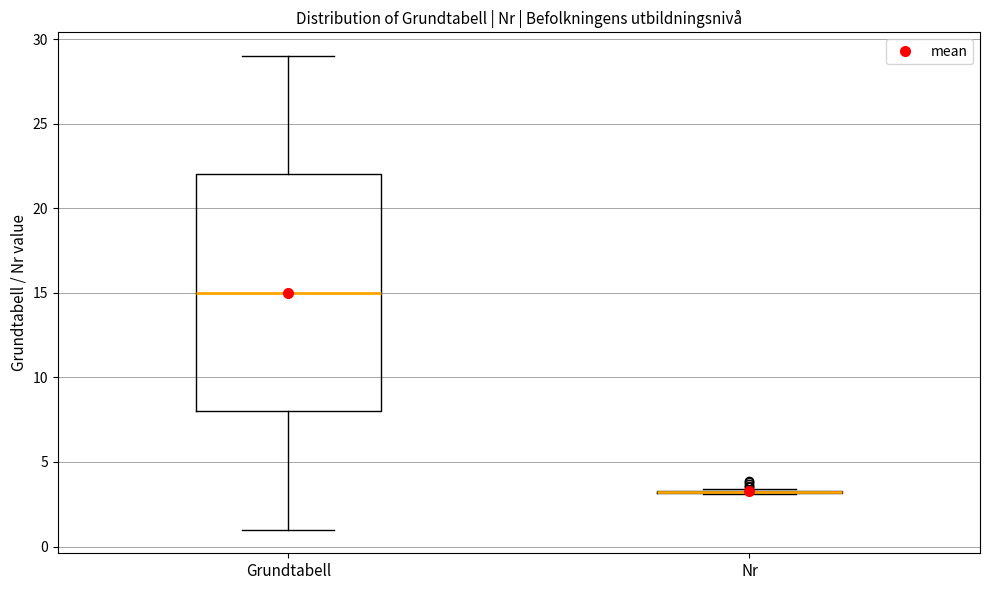

Reading left to right, read every box against the y-axis: the position of its median line, the range the box covers, and the ends of its whiskers. The values are not printed on the chart, so give them approximately, as read against the axis.

Grundtabell: median 15.0, box 8.0 to 22.0, whiskers 1.0 to 29.0
Nr: box collapsed to a line at 3.0, whiskers 3.0 to 3.5